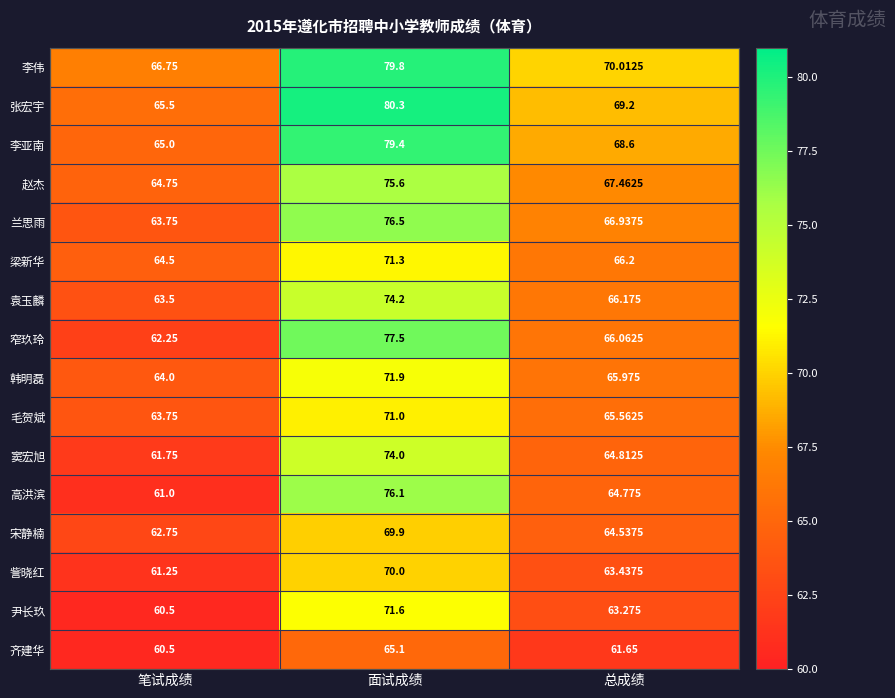

Which category has the lowest value in the 兰思雨 series?

笔试成绩